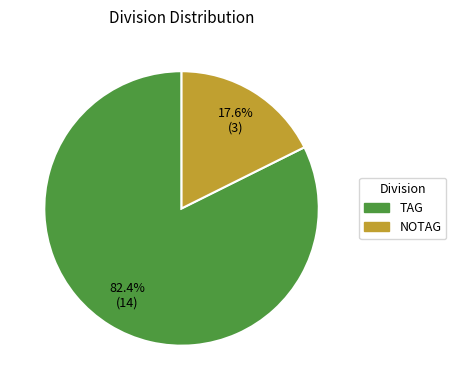

Count the number of slices in the pie.

2